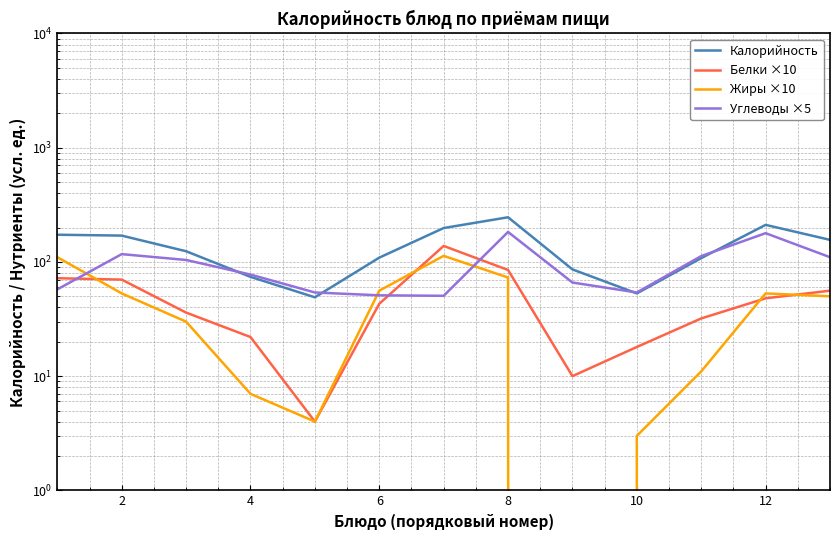

True or false: Жиры ×10 has more than 0 points higher than both neighbors.

True